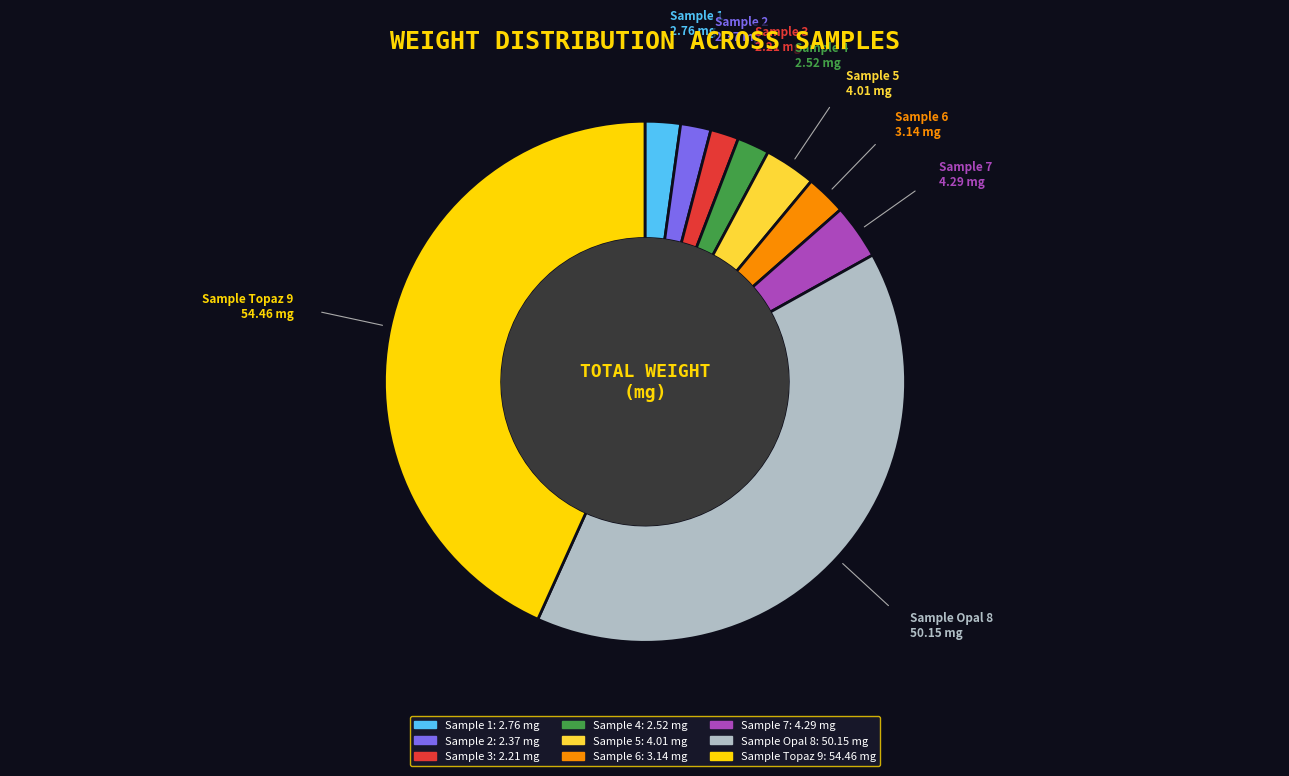

Count the number of slices in the pie.

9